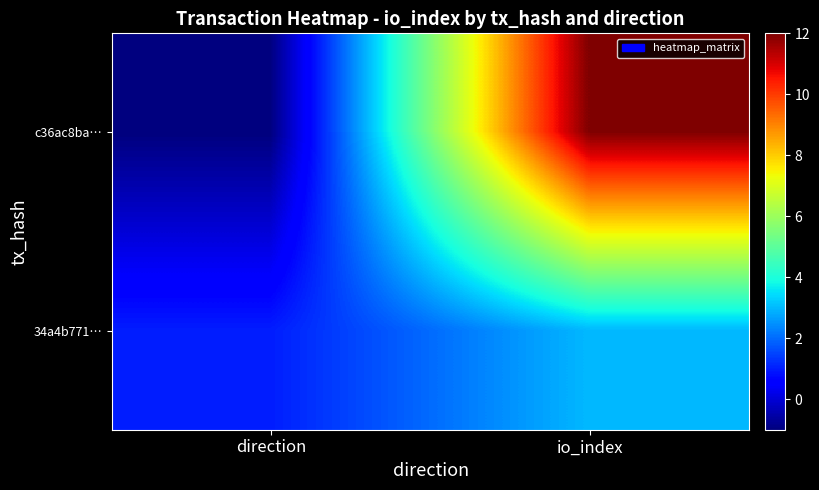

Reading left to right, list all the values displayed in this chart.

c36ac8ba…: direction=-1	io_index=12
34a4b771…: direction=1	io_index=3